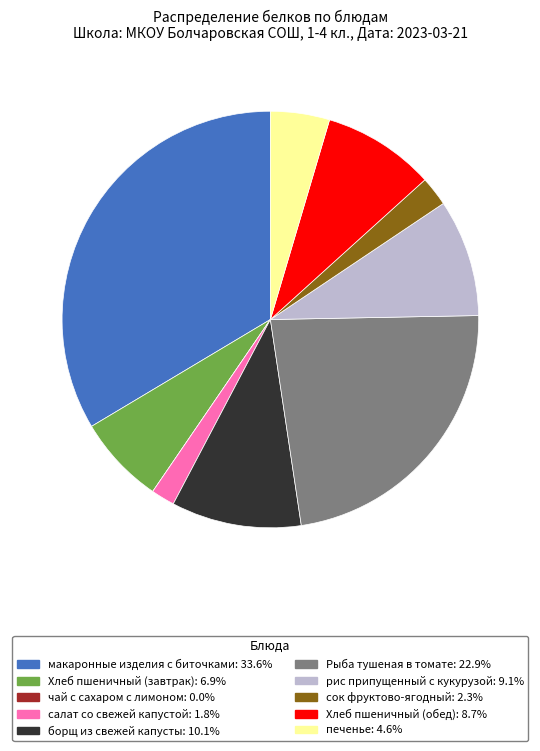

Is there a majority slice in this chart?

No